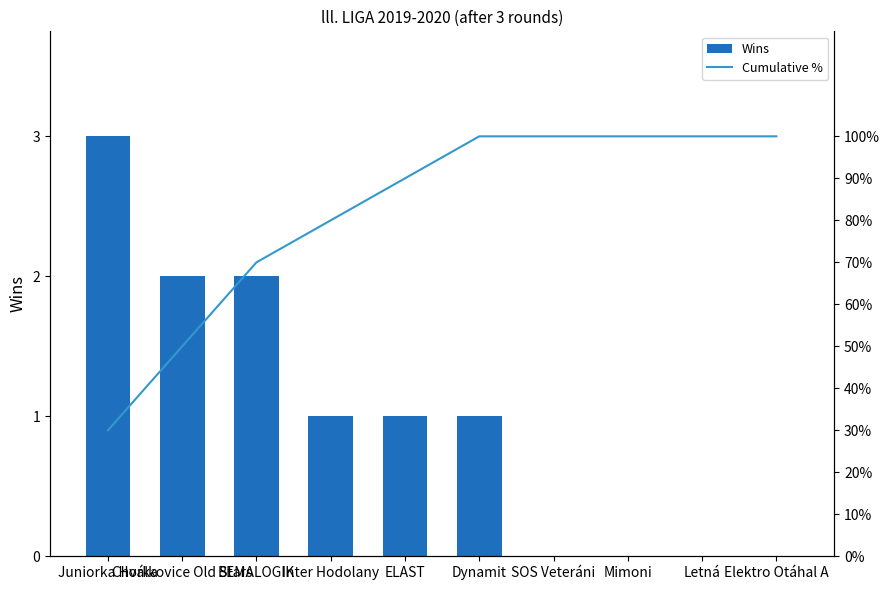

What is the difference between the maximum and second lowest values in the Cumulative % series?

50